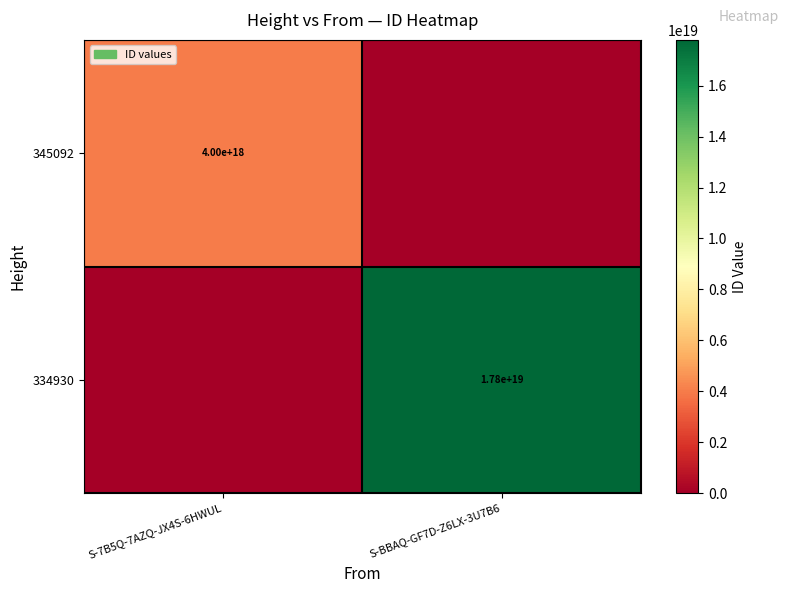

Is it true that 345092 equals 6667319373340483584 at S-7B5Q-7AZQ-JX4S-6HWUL?

False